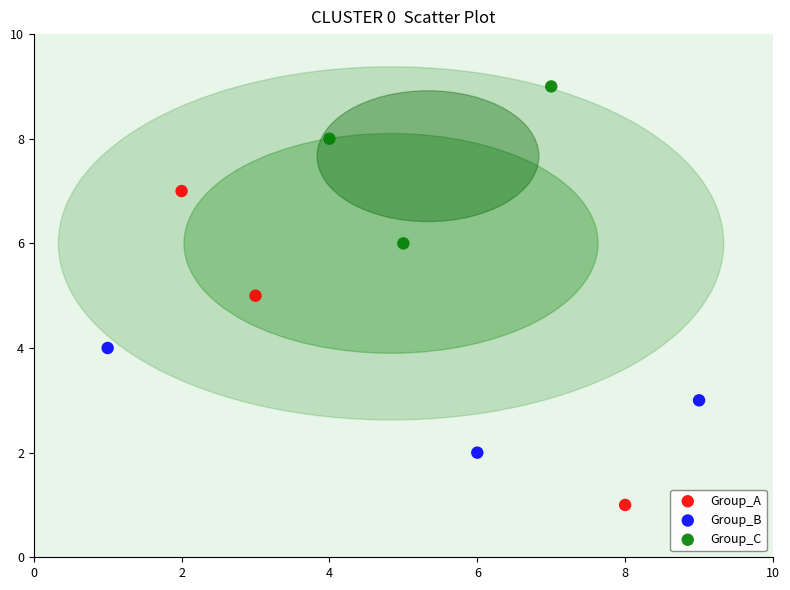

Which series reaches the maximum Y coordinate?

Group_C